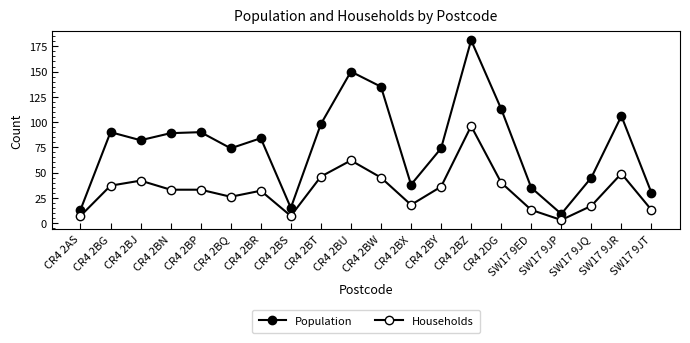

Which series has the largest total across all categories?

Population